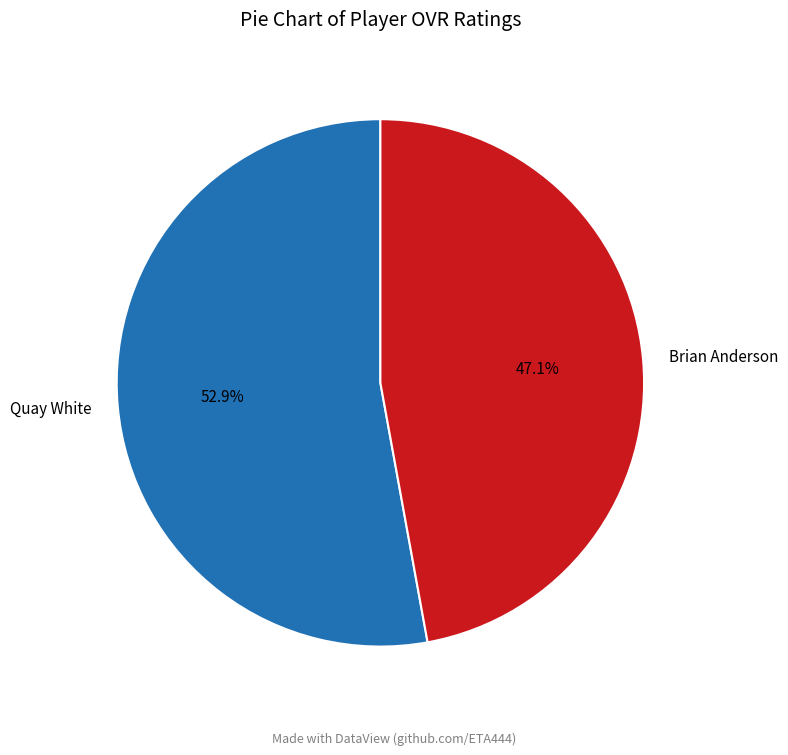

Which slice represents more than half of the pie?

Quay White